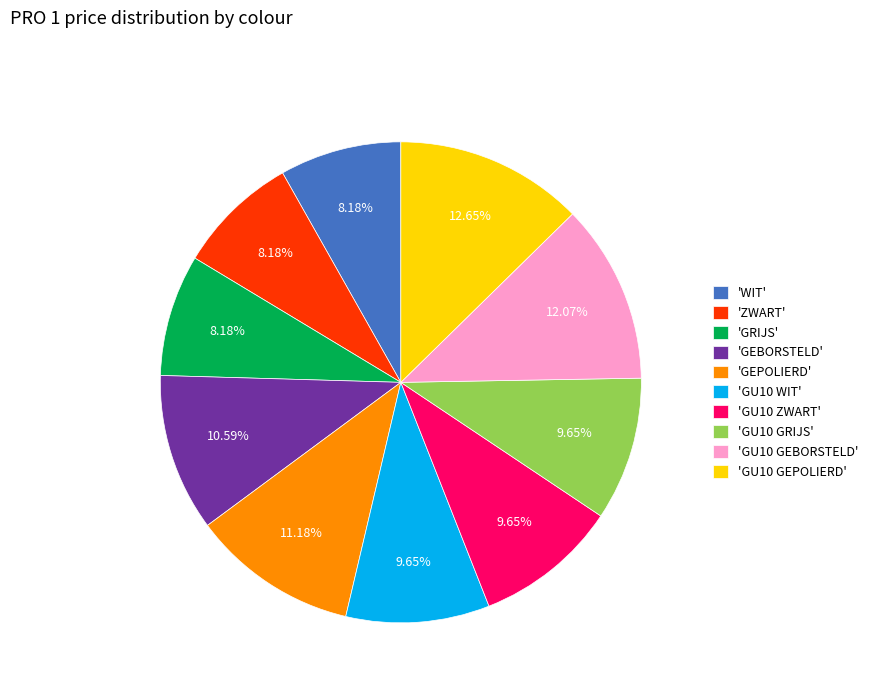

Which slice is the largest?

'GU10 GEPOLIERD'